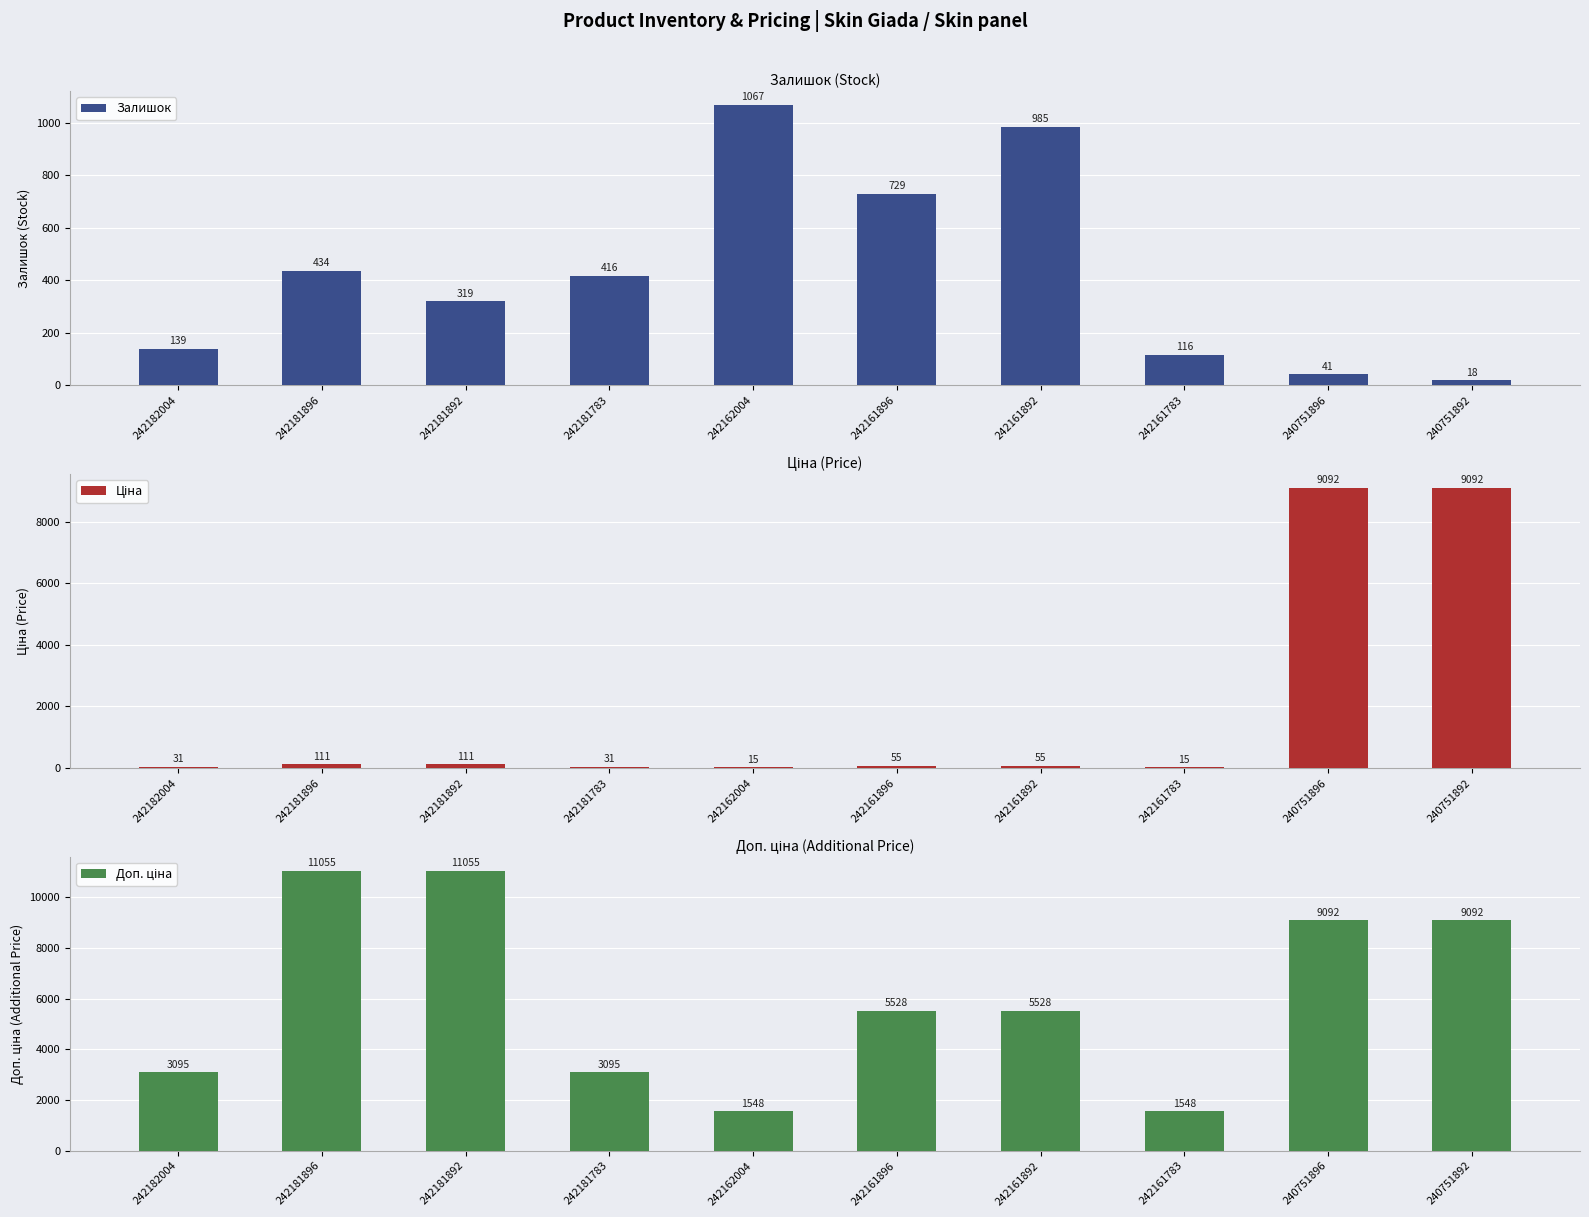

What is the difference between the highest and lowest values at 242161896?

5472.7